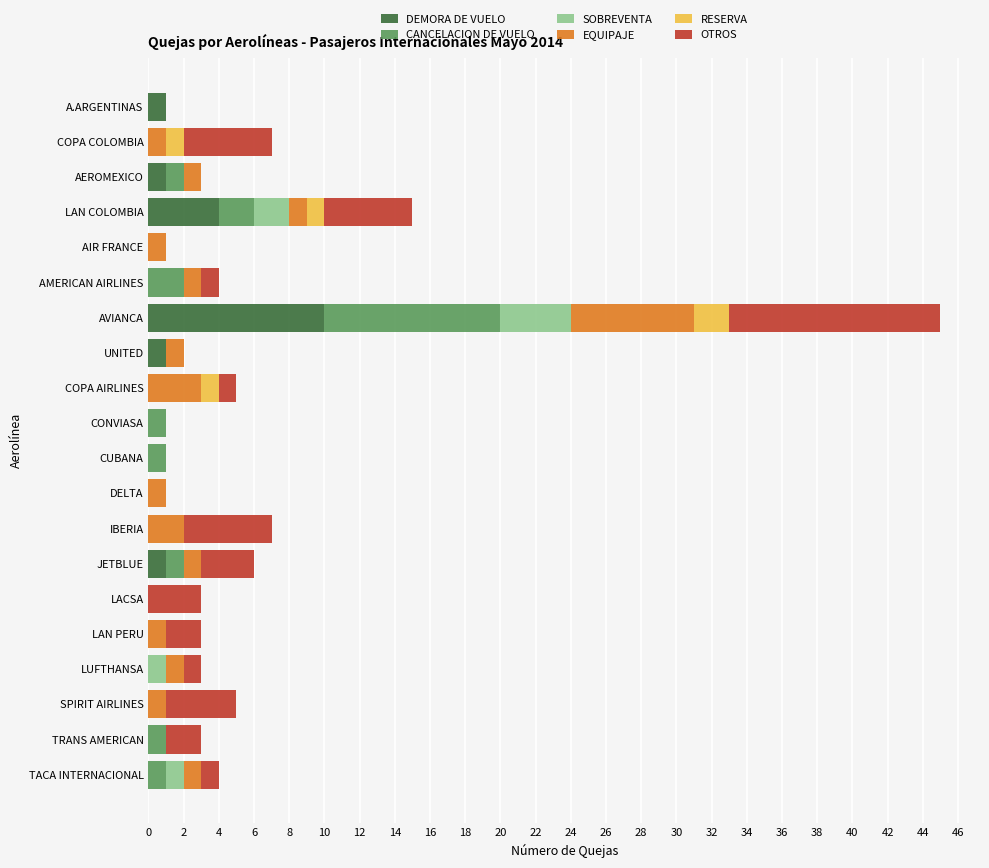

What is the highest value of the DEMORA DE VUELO series?

10